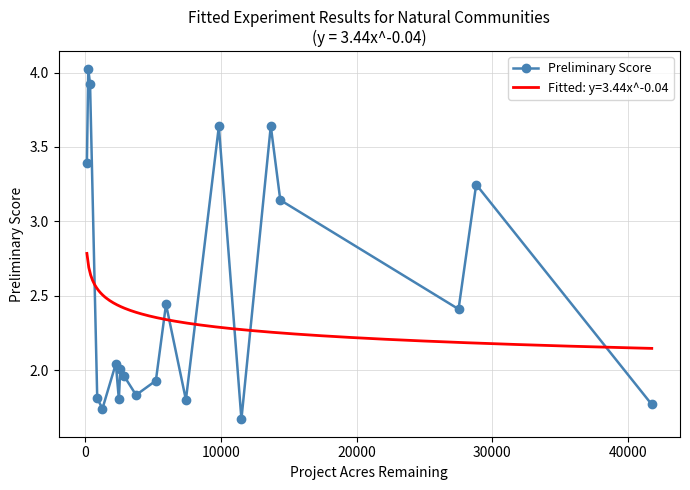

How many interior local valleys does the Preliminary Score series have?

6